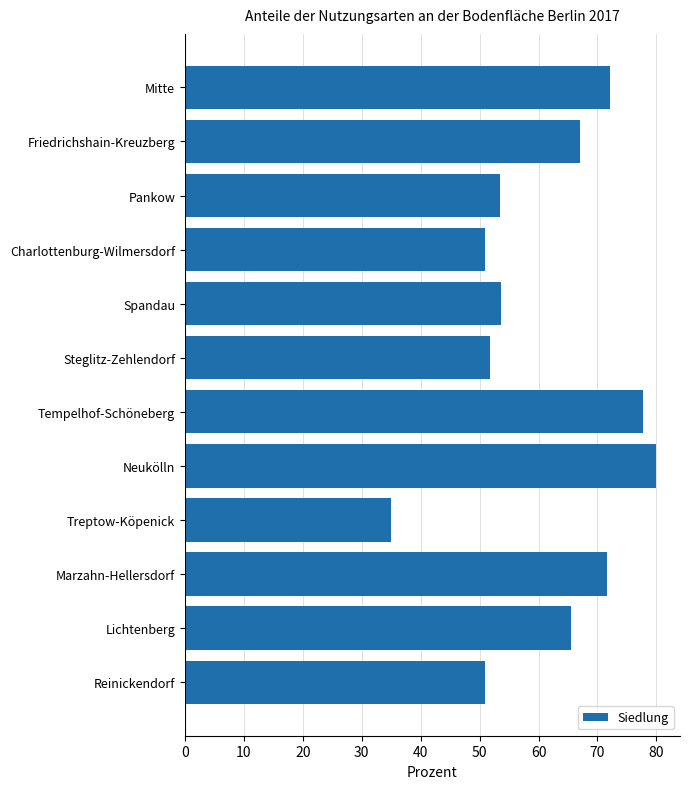

Which category has the lowest value across all series?

Treptow-Köpenick